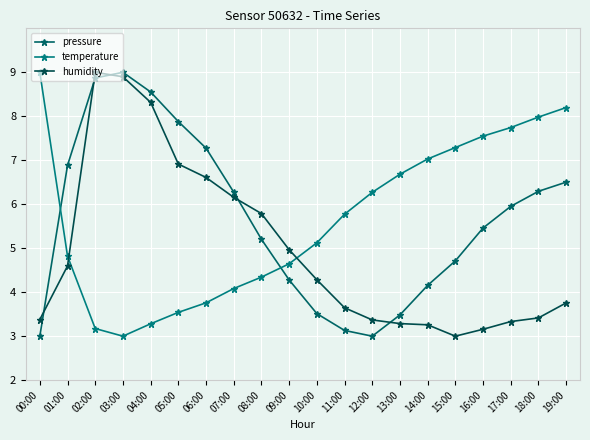

How many data points in pressure are above 5?

12